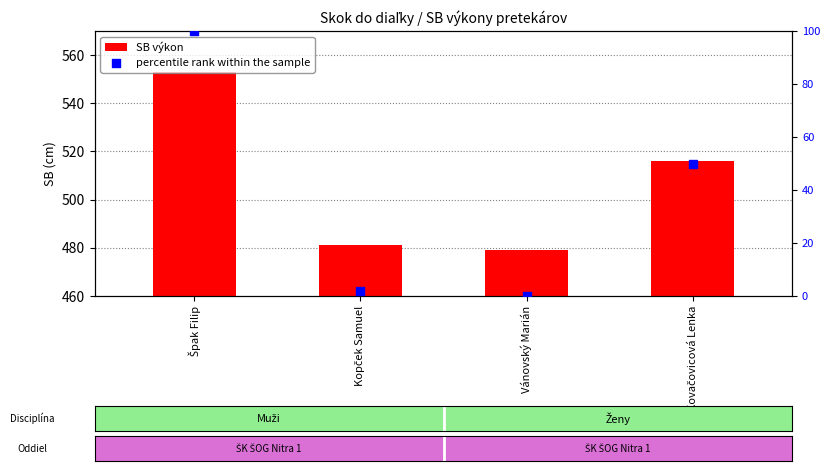

Which series has the largest total across all categories?

SB výkon